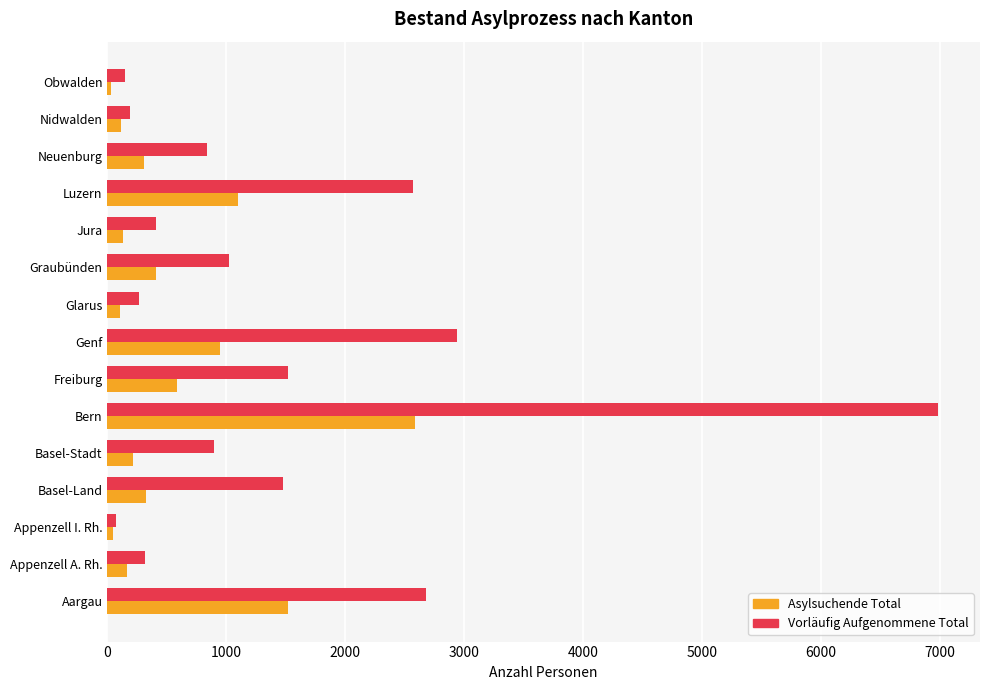

What is the total value across all series at Aargau?

4197